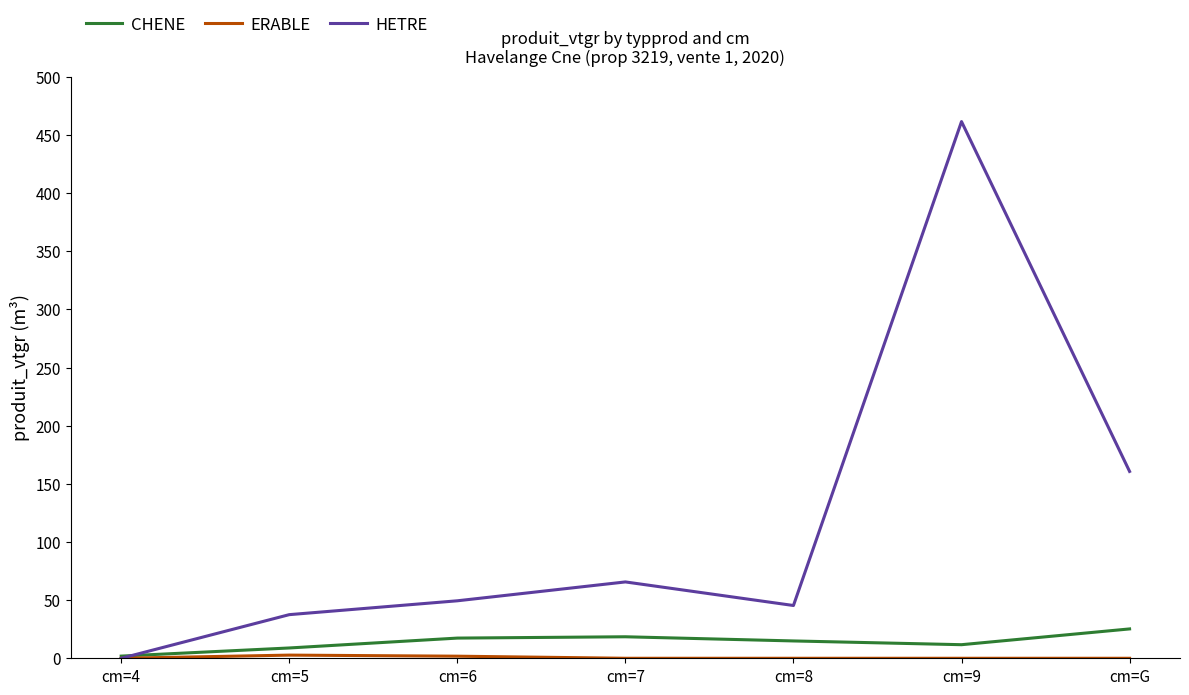

Which series has the widest spread of values?

HETRE